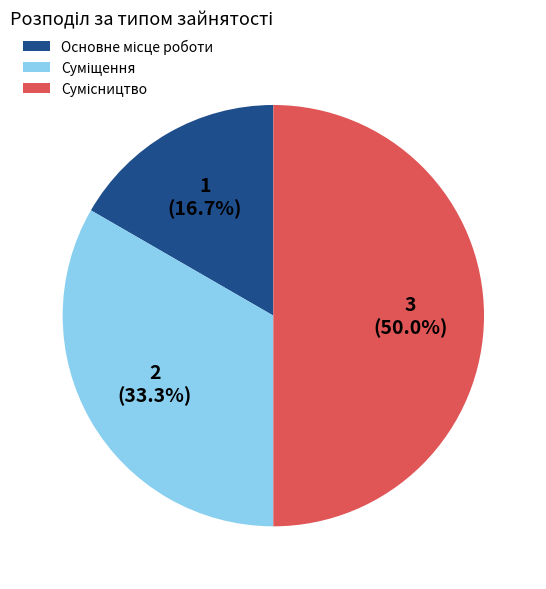

How many segments does this pie chart have?

3